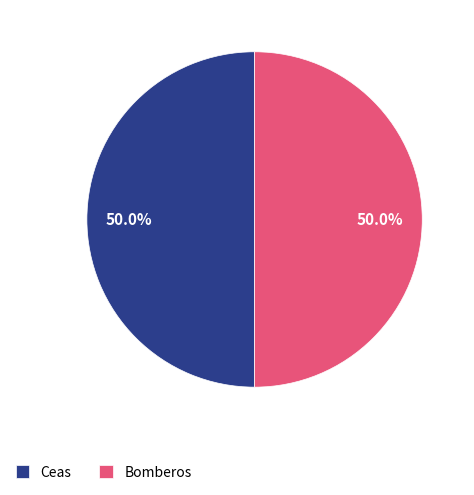

Combined, do Ceas and Bomberos account for over 50%?

Yes